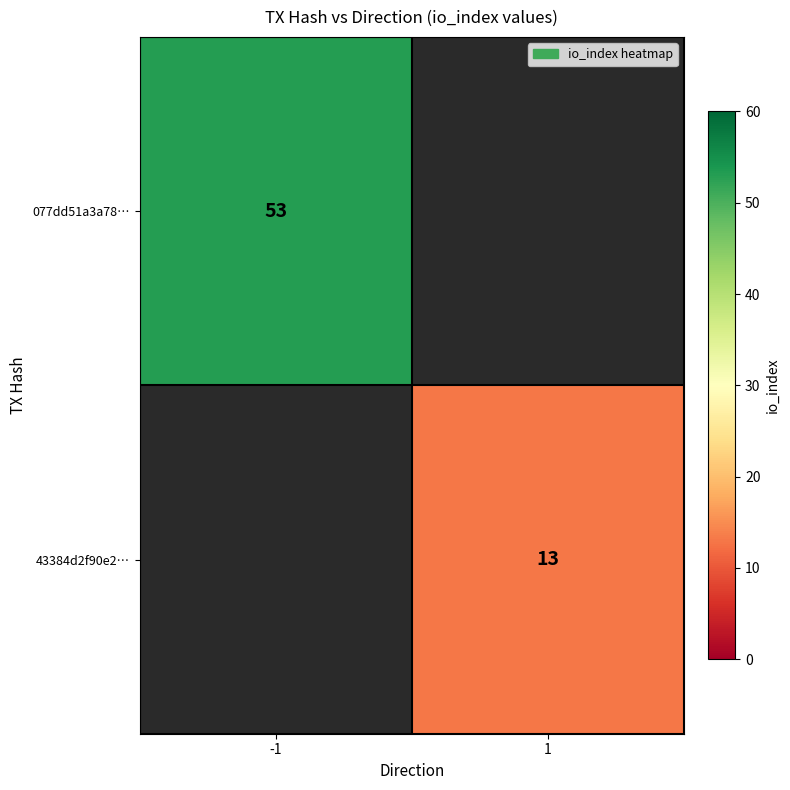

True or false: 43384d2f90e2… has a value of 13 at 1.

True